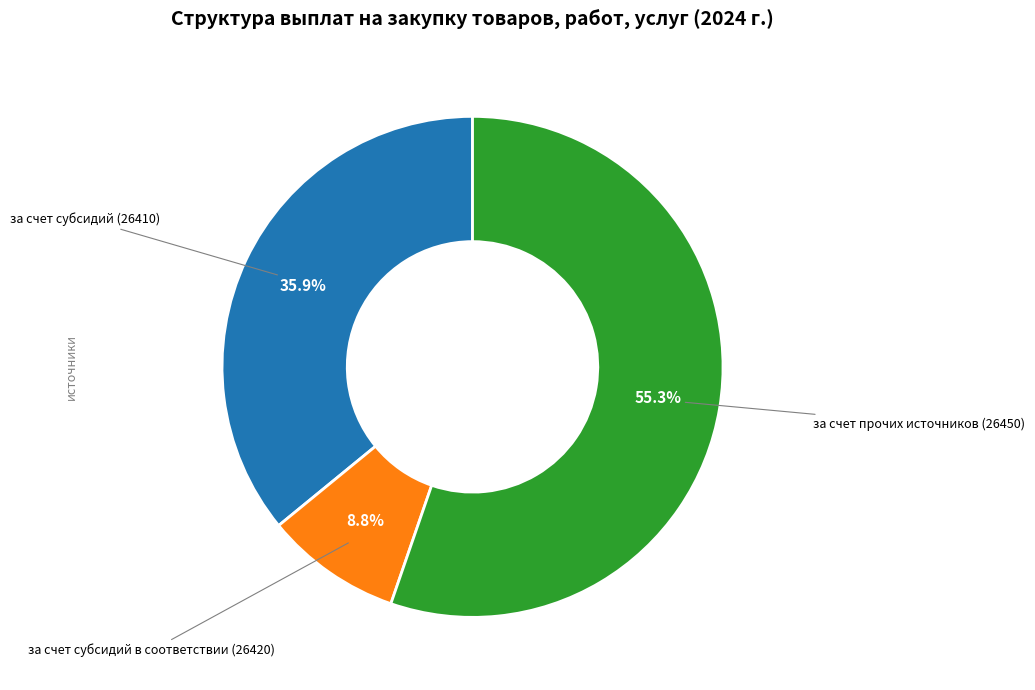

What is the largest slice in the pie chart?

за счет прочих источников (26450)